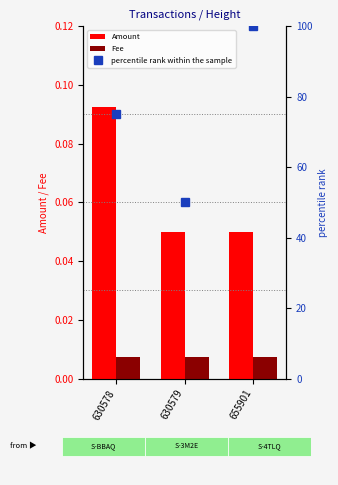

Which series has the largest total across all categories?

percentile rank within the sample